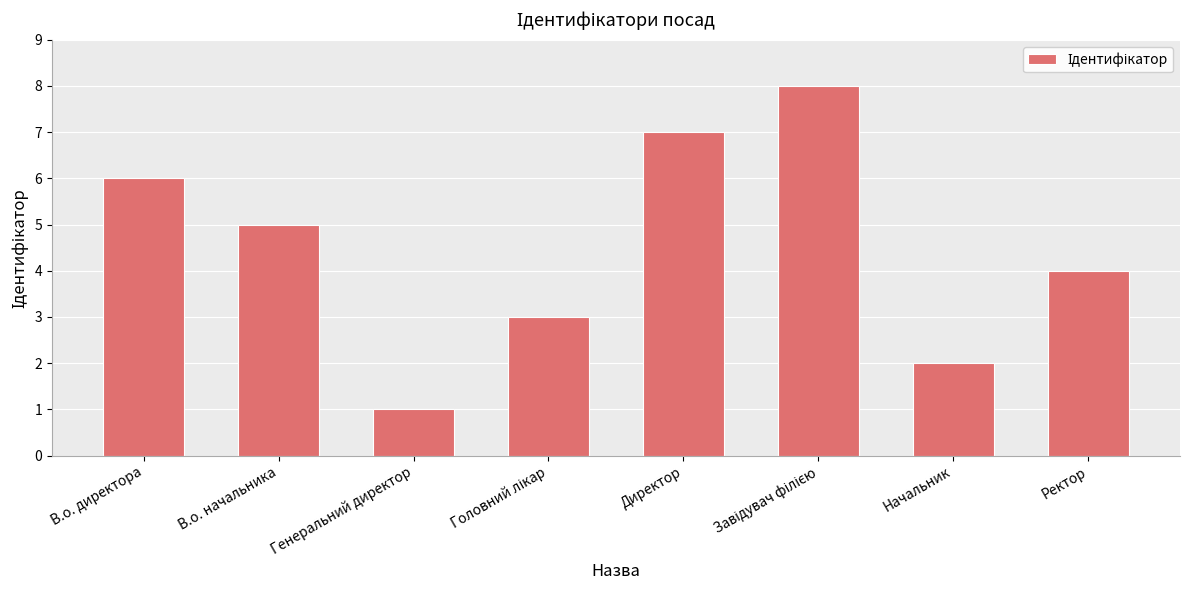

What is the sum of all values?

36